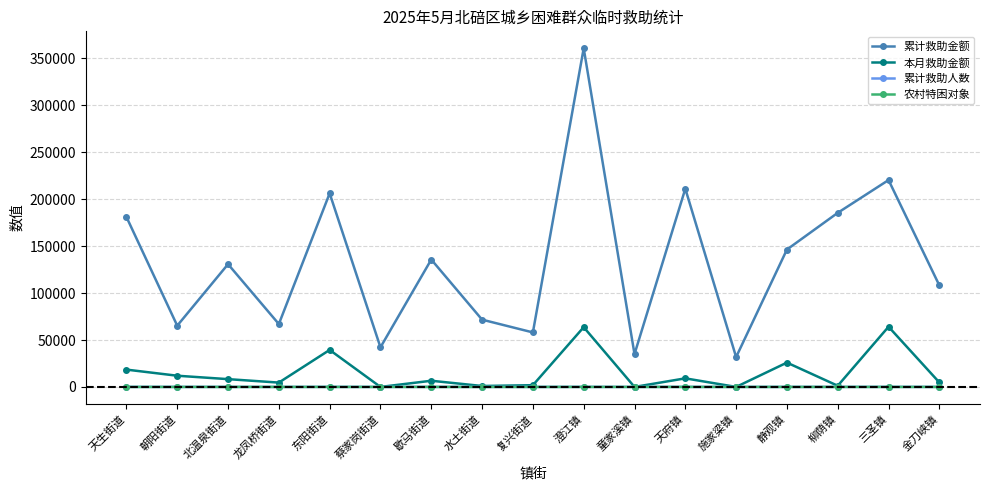

True or false: 累计救助金额 and 农村特困对象 cross at least once.

False